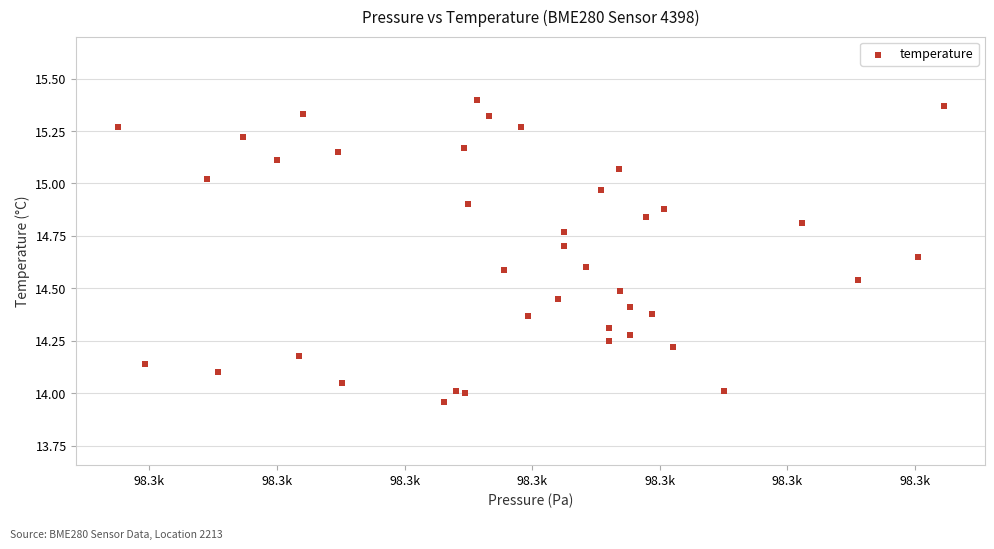

What is the range of X values (max minus min)?

16.2